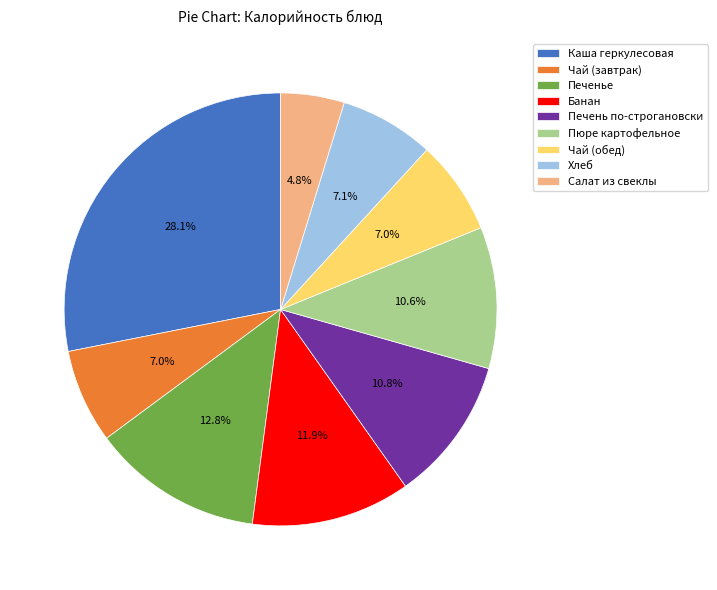

Does Салат из свеклы account for over 50% of the chart?

No